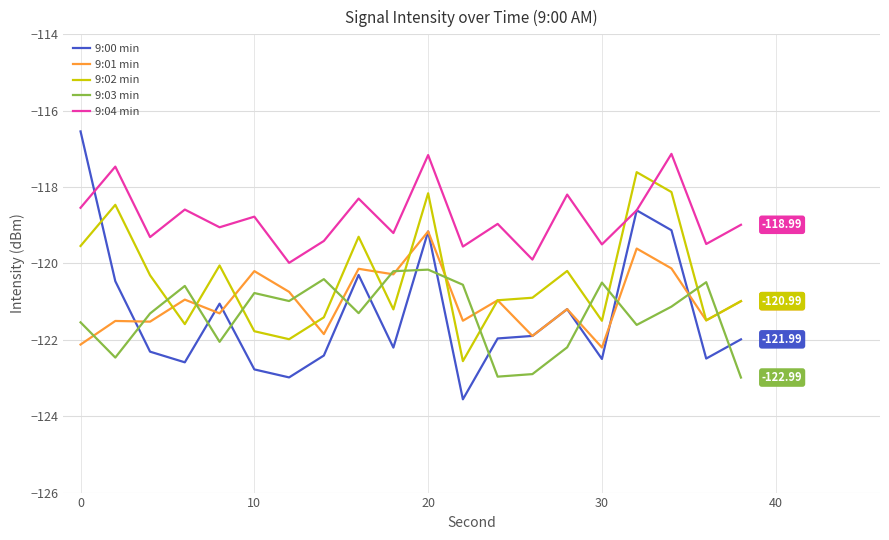

Which series has the largest total across all categories?

9:04 min